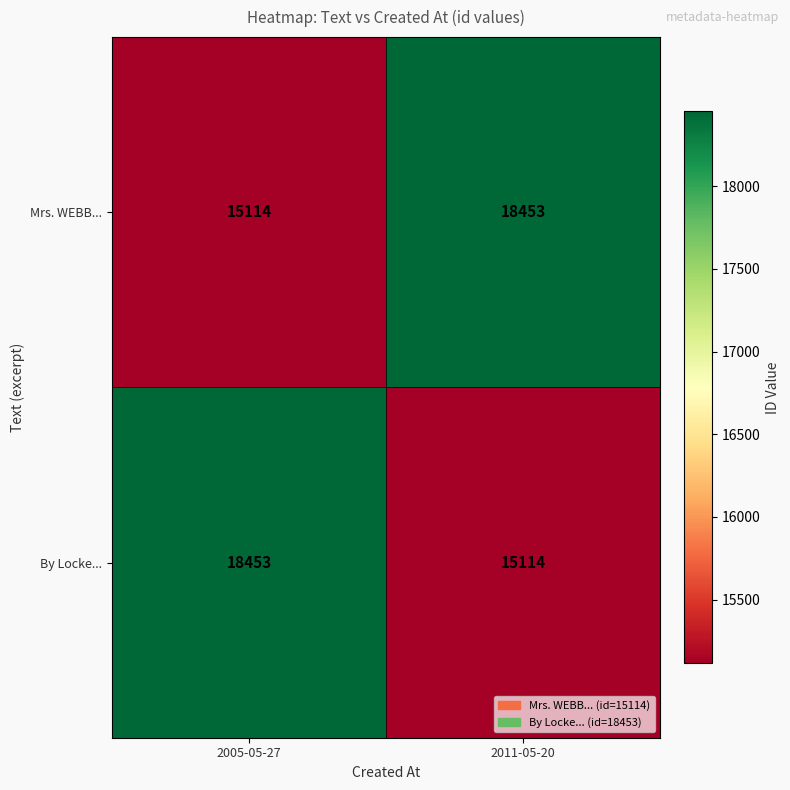

What is the maximum value shown in the chart?

18453